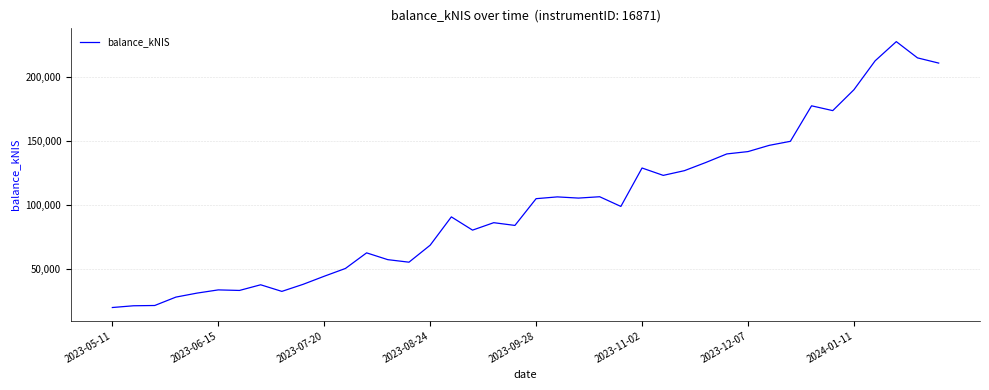

What is the maximum value shown in the chart?

227613.7